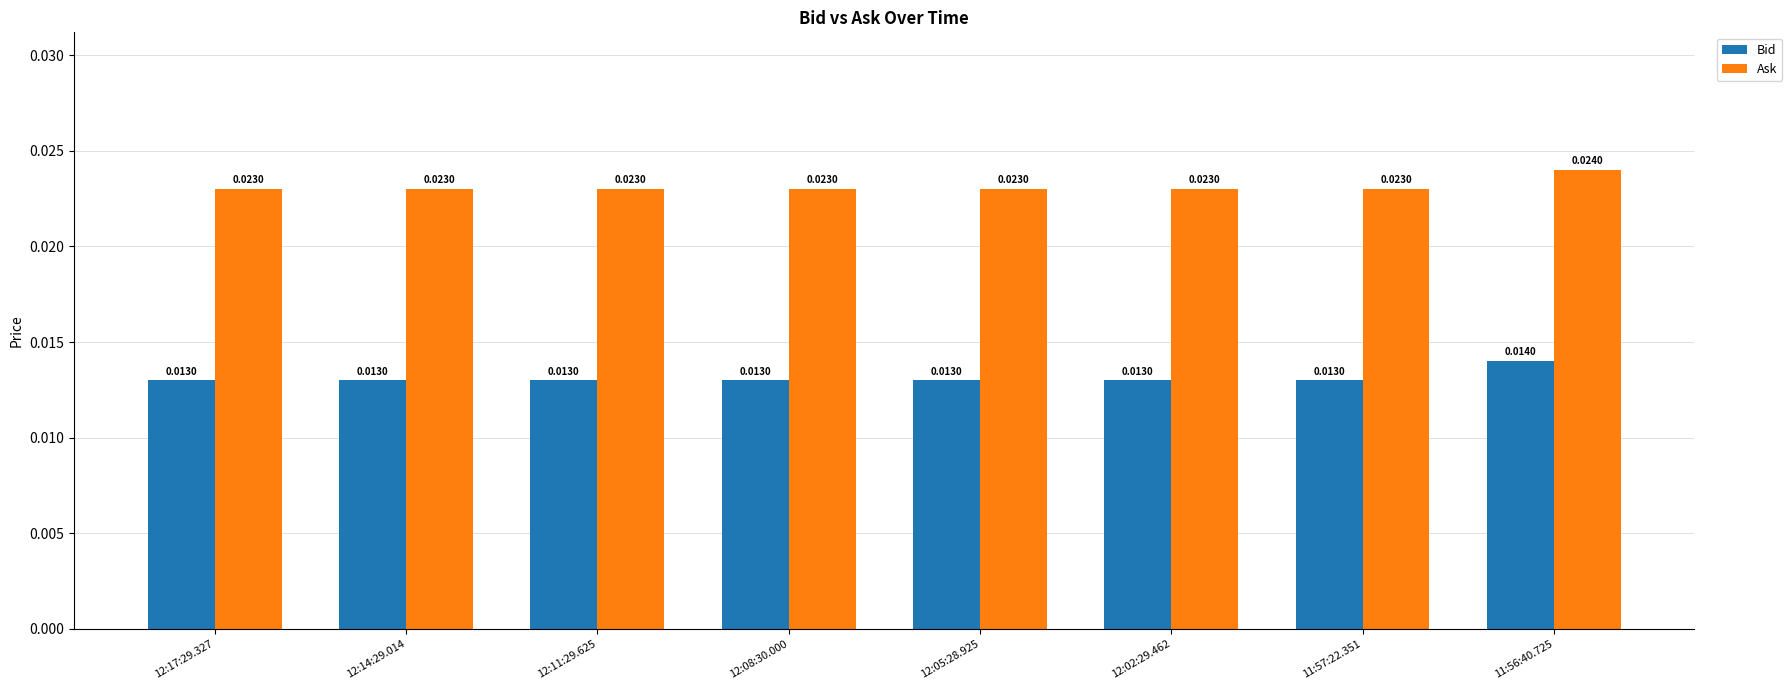

How many bars are there in total?

16